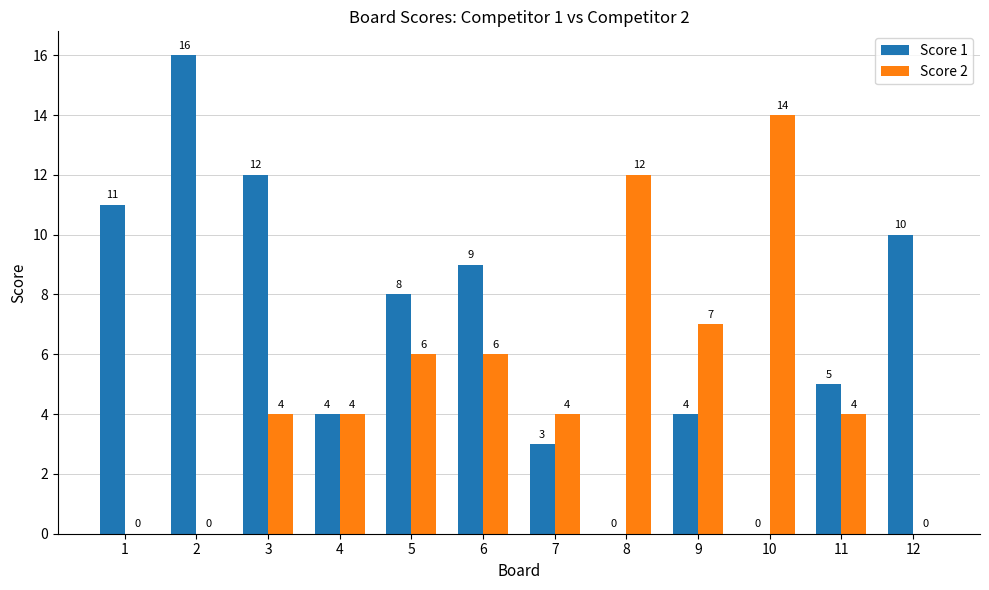

Count the number of data series in this chart.

2